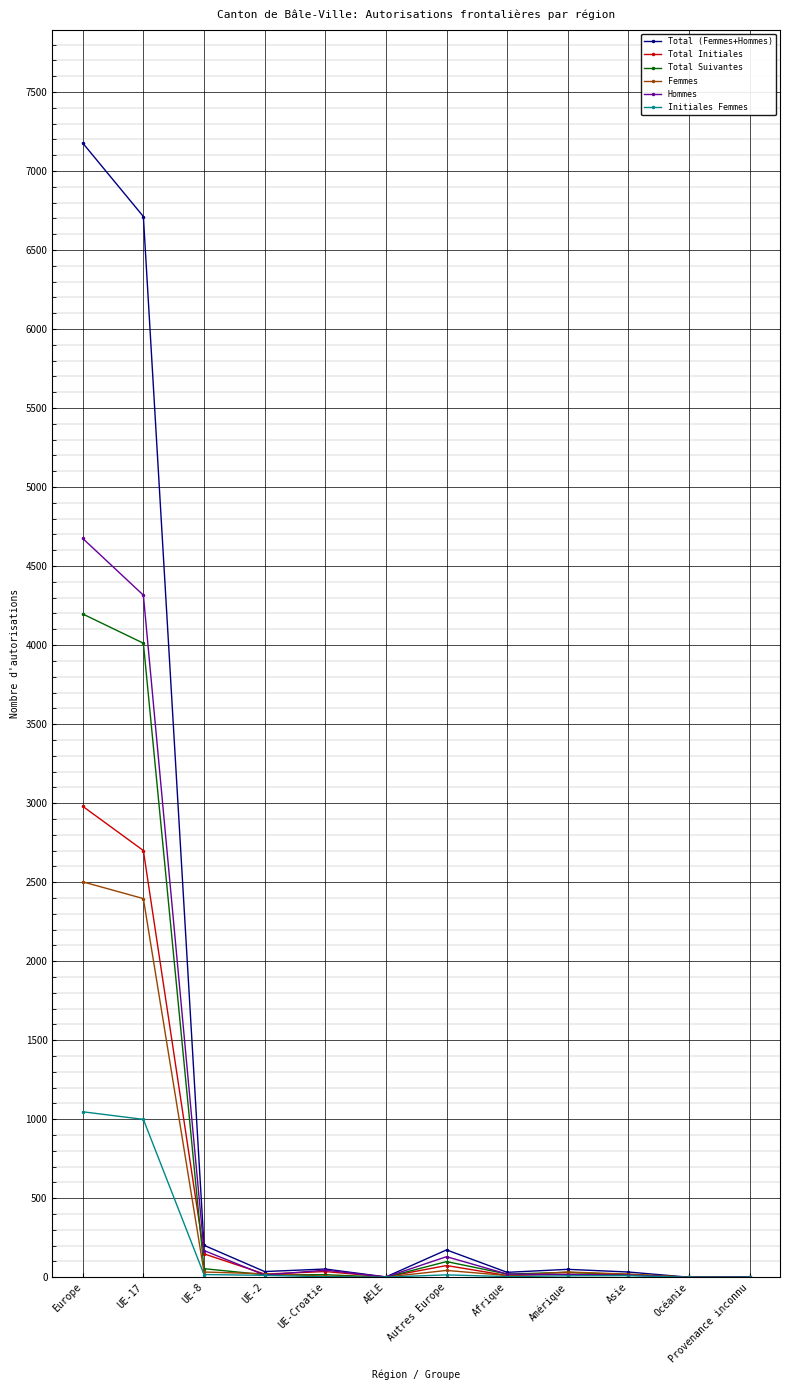

What are all the series names shown in the legend?

Total (Femmes+Hommes), Total Initiales, Total Suivantes, Femmes, Hommes, Initiales Femmes